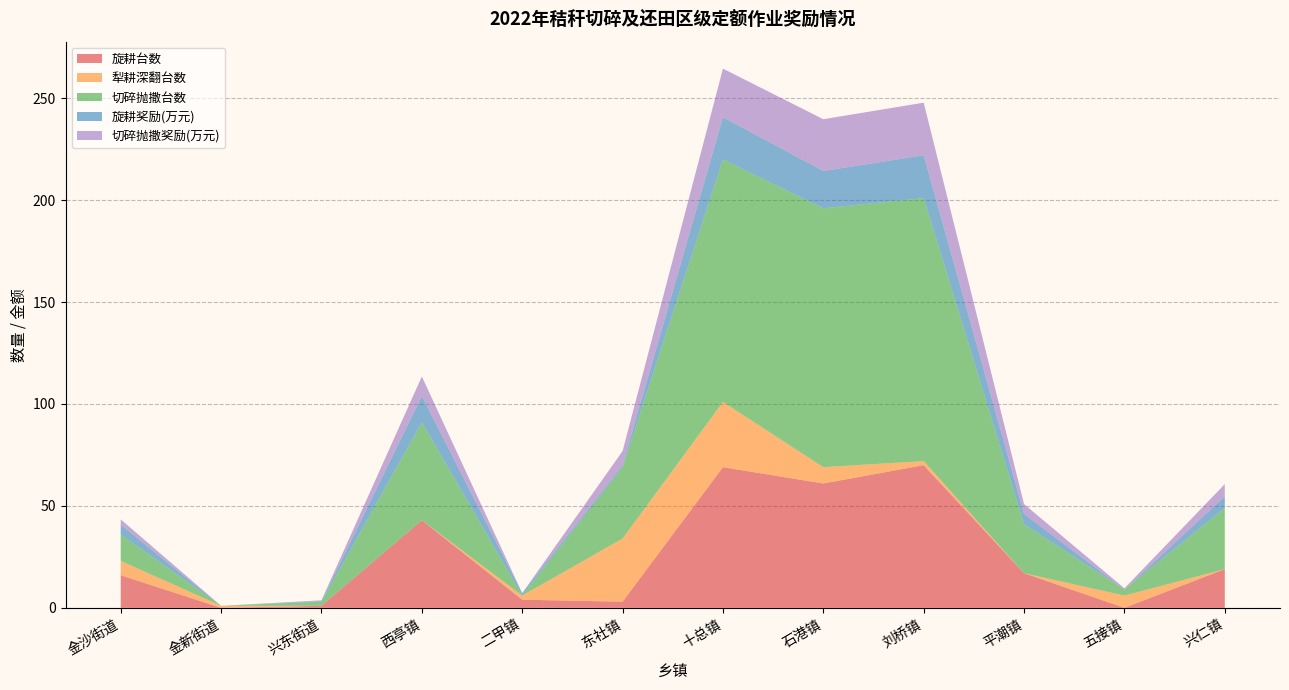

Is the value of 旋耕台数 at 金沙街道 greater than the value of 切碎抛撒台数 at 二甲镇?

Yes